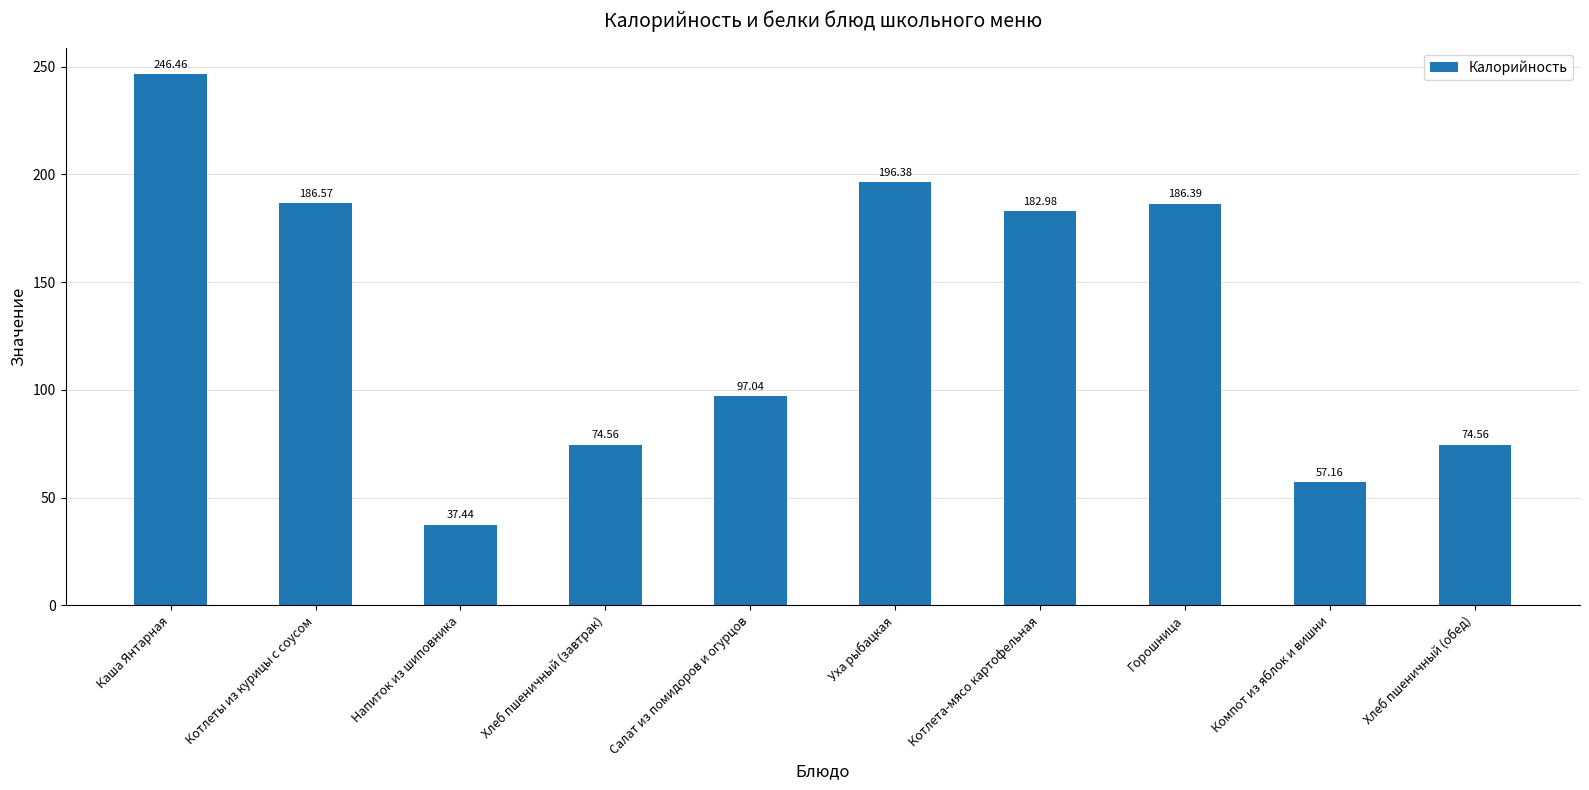

What is the difference between the values at Котлета-мясо картофельная and Салат из помидоров и огурцов?

85.9